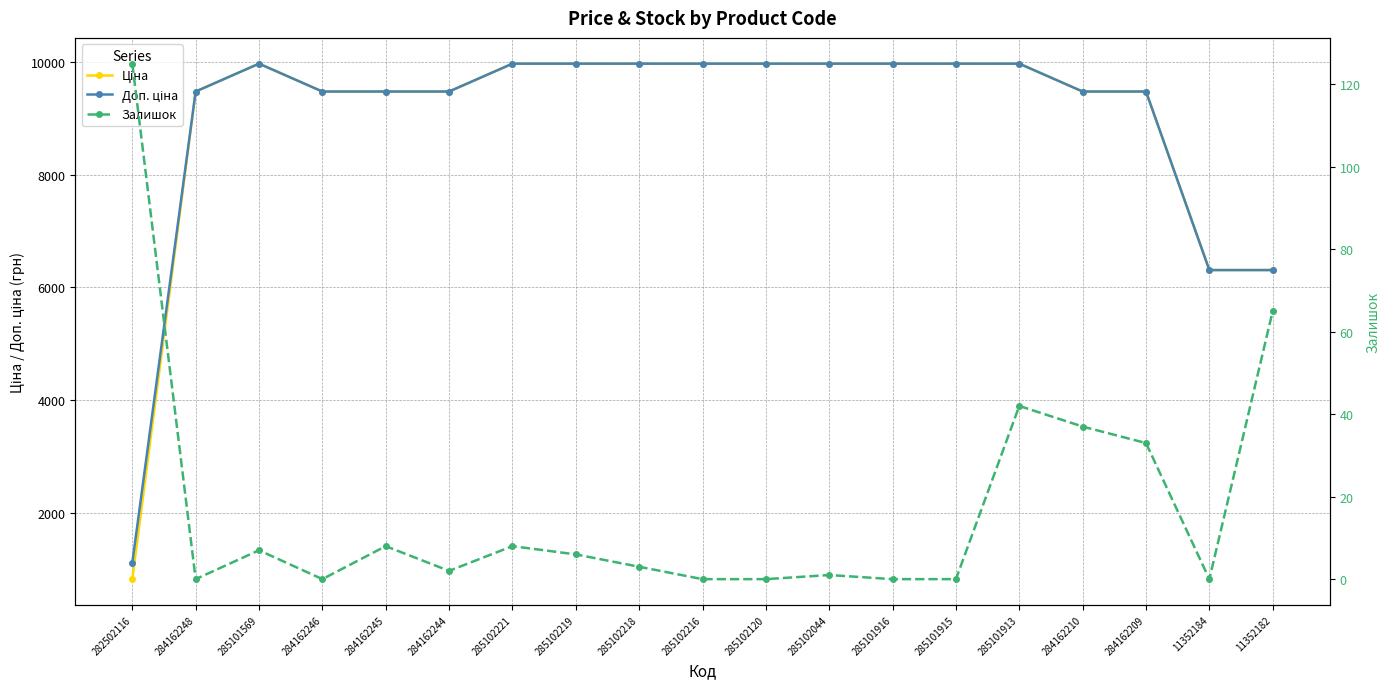

True or false: Доп. ціна has a value of 4586.3 at 284162210.

False